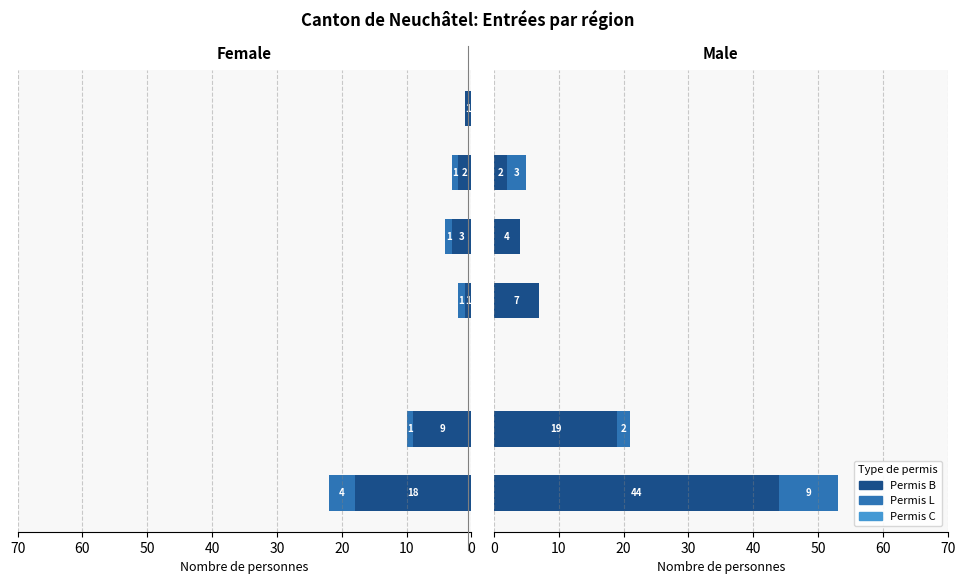

Which series has the largest total across all categories?

B